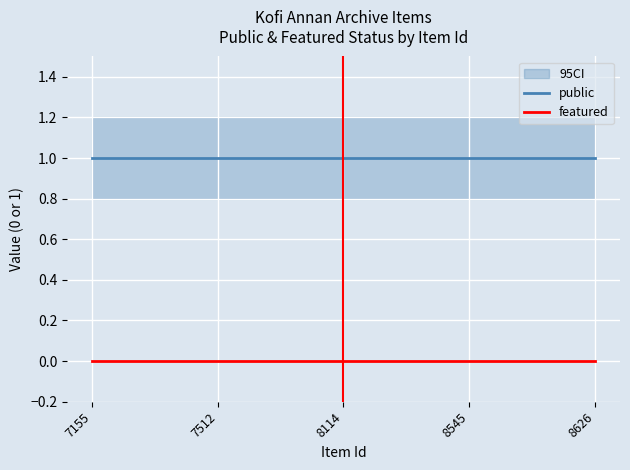

At 7155, list the series in order from smallest to largest.

featured, public